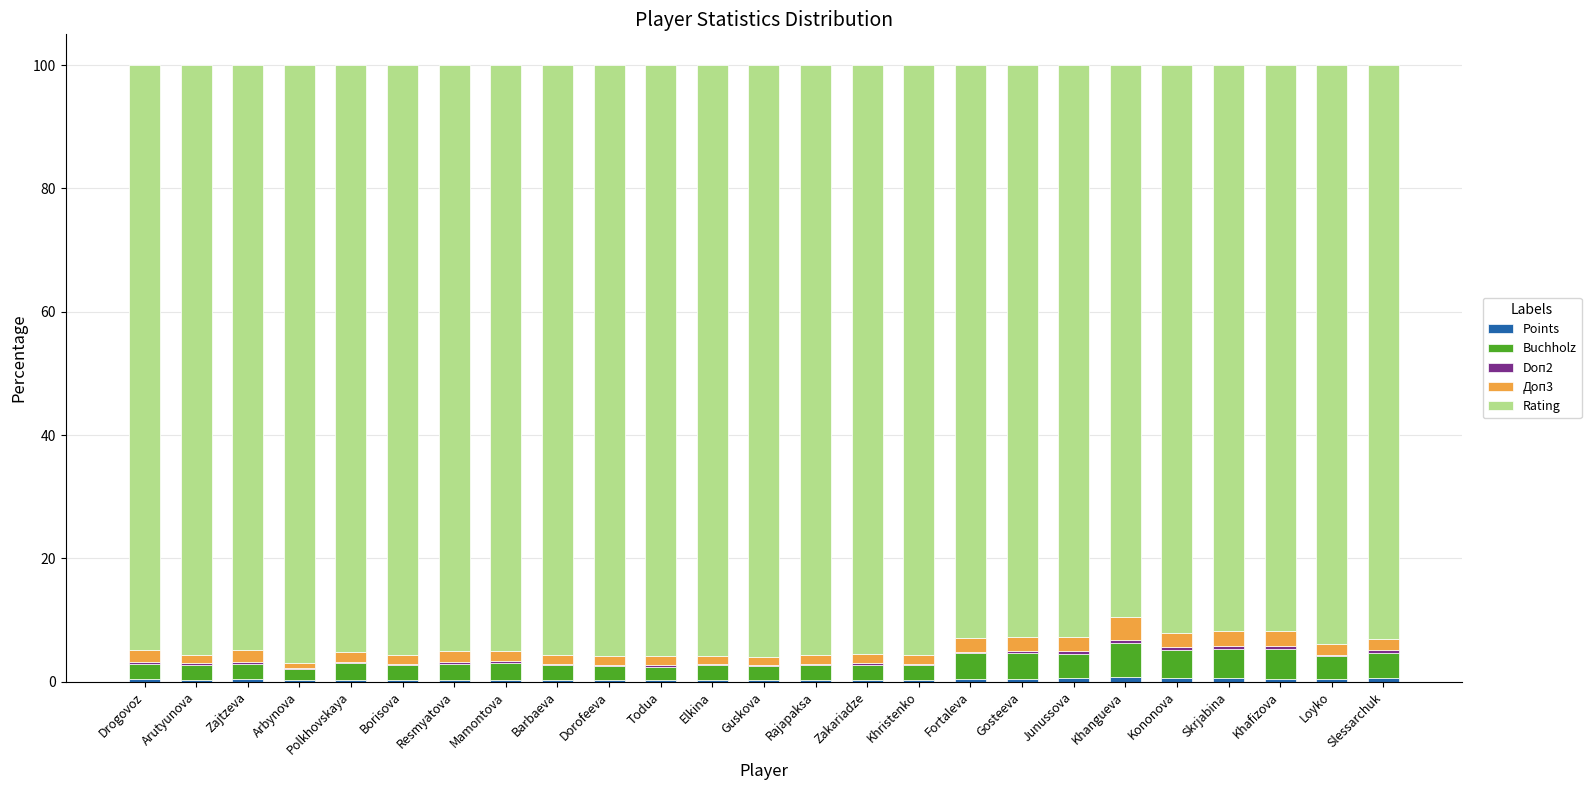

Does the chart contain stacked bars?

Yes